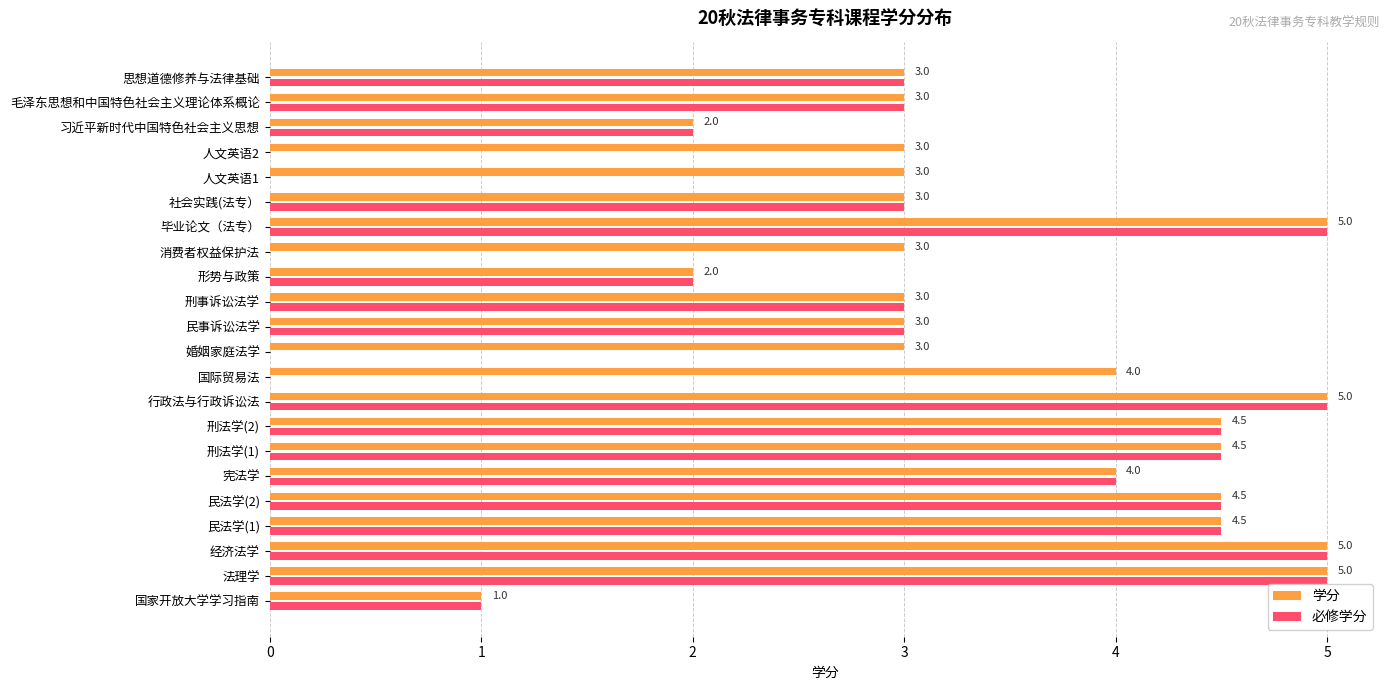

Which series has the largest total across all categories?

学分